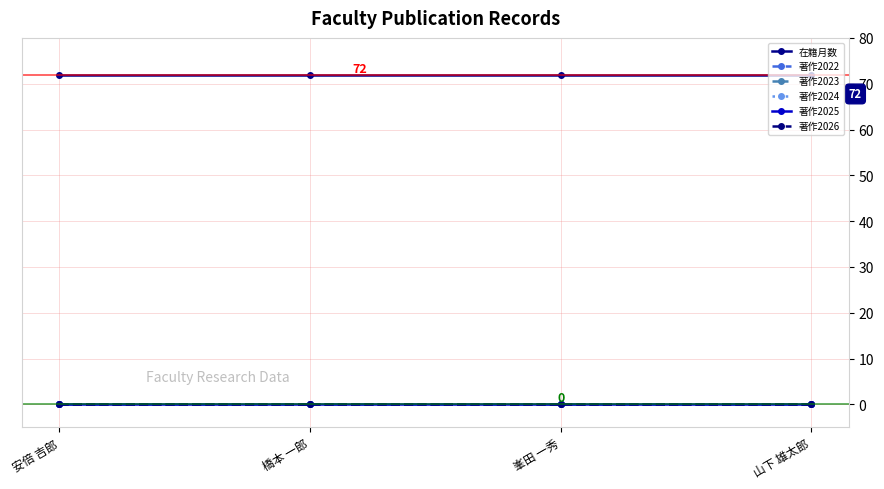

At which label does 著作2024 reach its peak?

安倍 吉郎